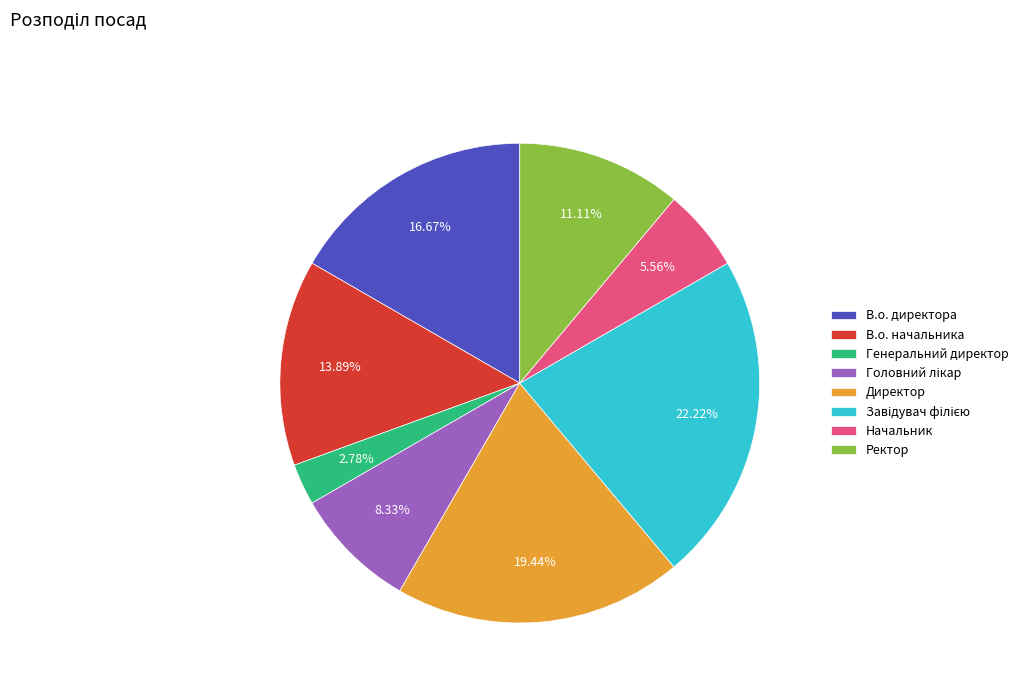

What portion of the pie excludes Начальник?

94.4%